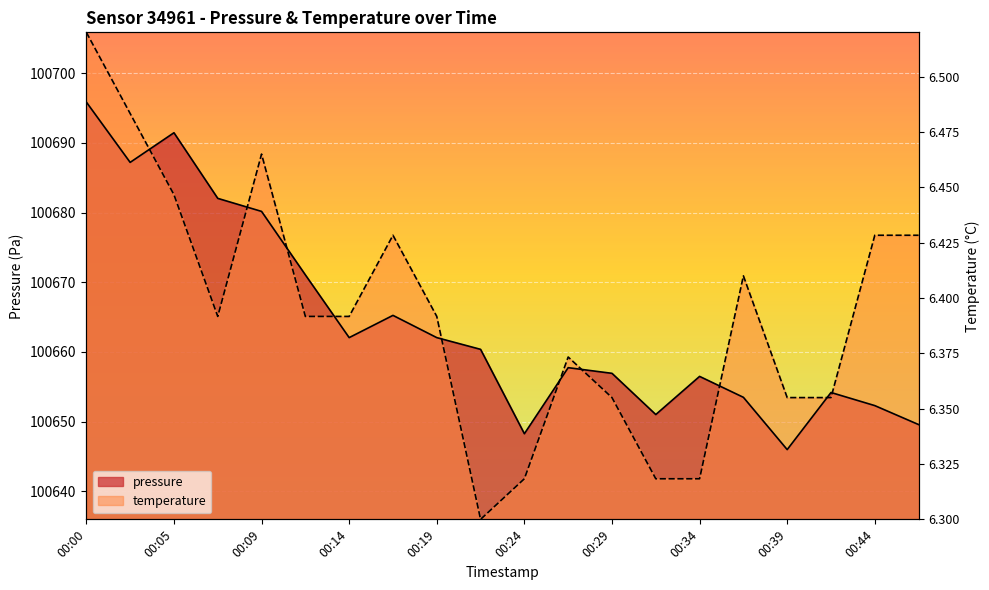

The pressure series shows 159355.3 at 00:39. True or false?

False